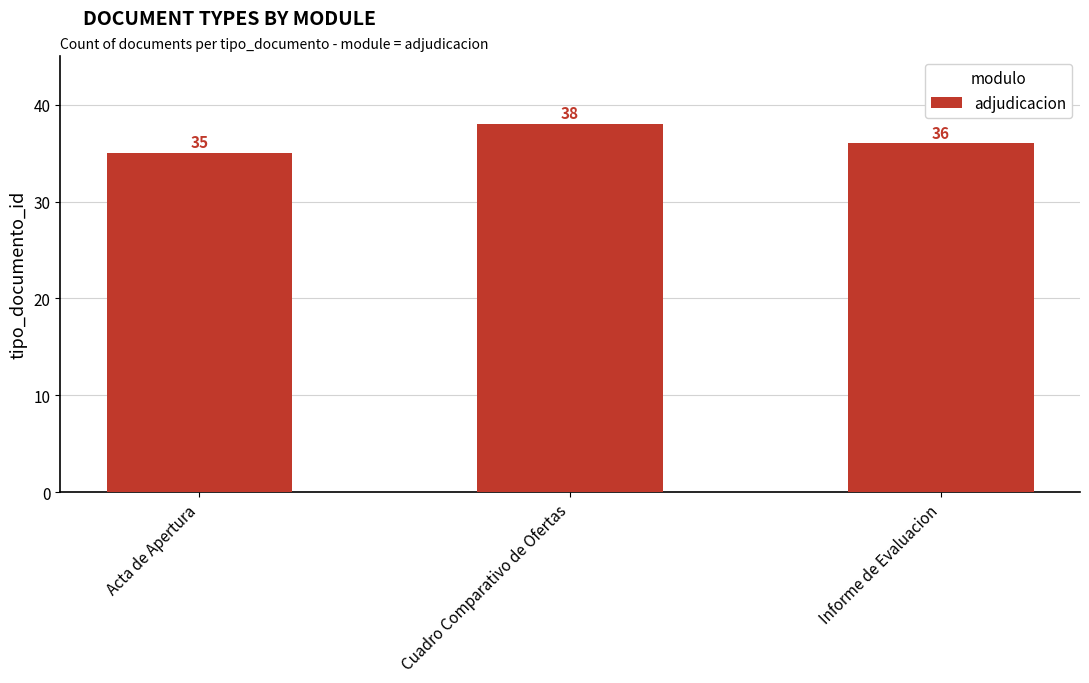

Count the number of data series in this chart.

1